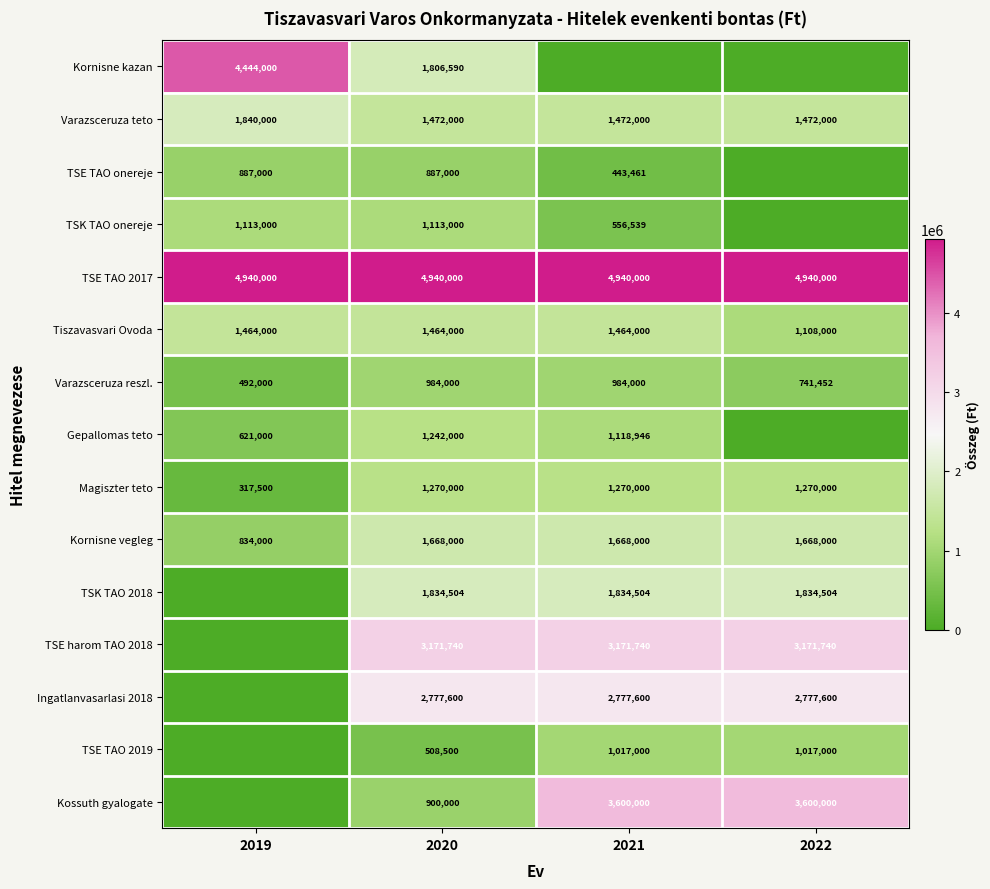

How many categories are shown in the chart?

4